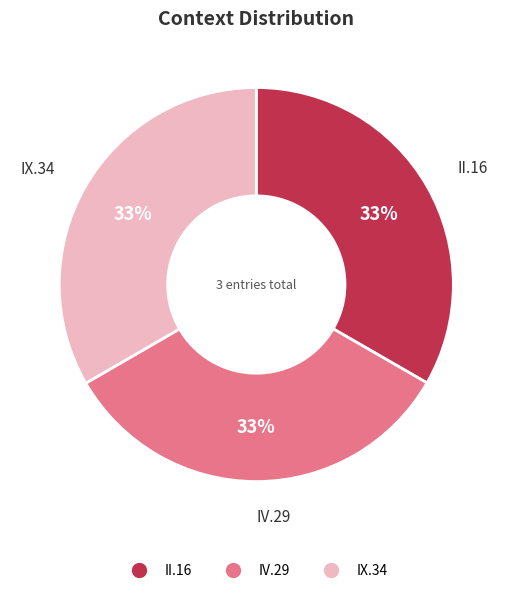

True or false: II.16 accounts for 22% of the total.

False